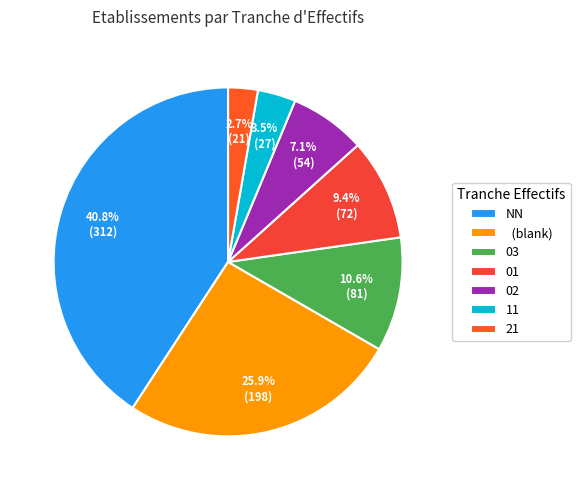

How many segments does this pie chart have?

7